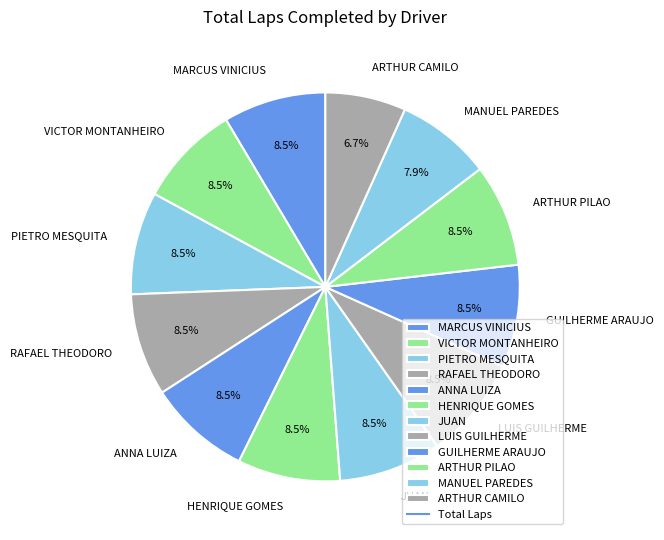

Is PIETRO MESQUITA the majority of the pie?

No